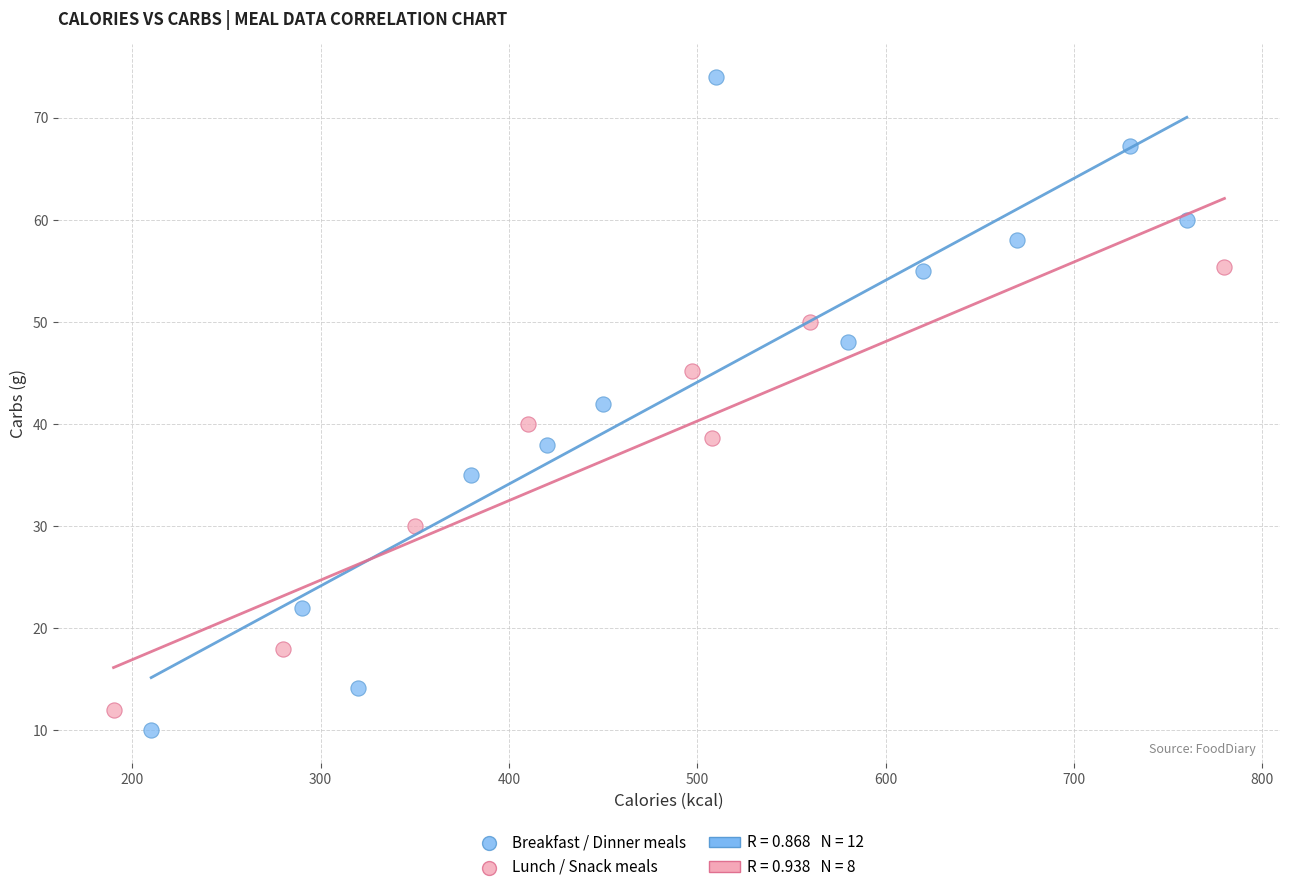

Which series contains the highest Y value?

Breakfast / Dinner meals